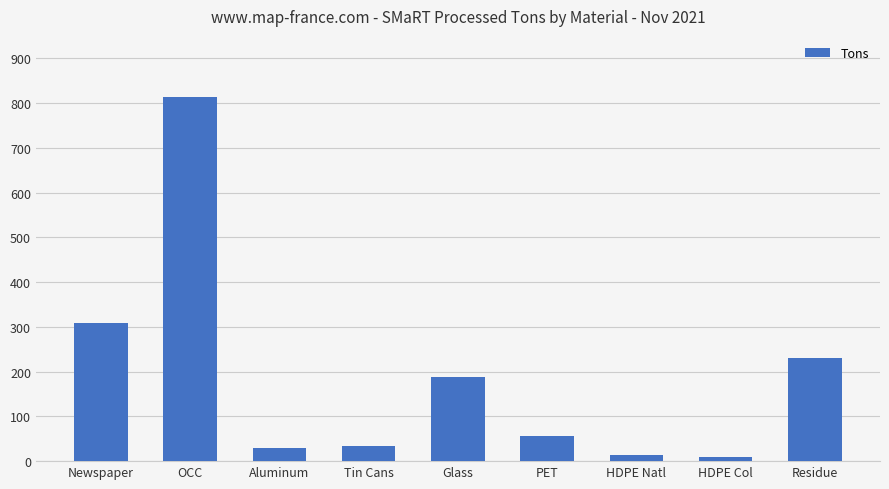

Count the number of values greater than 57.

5